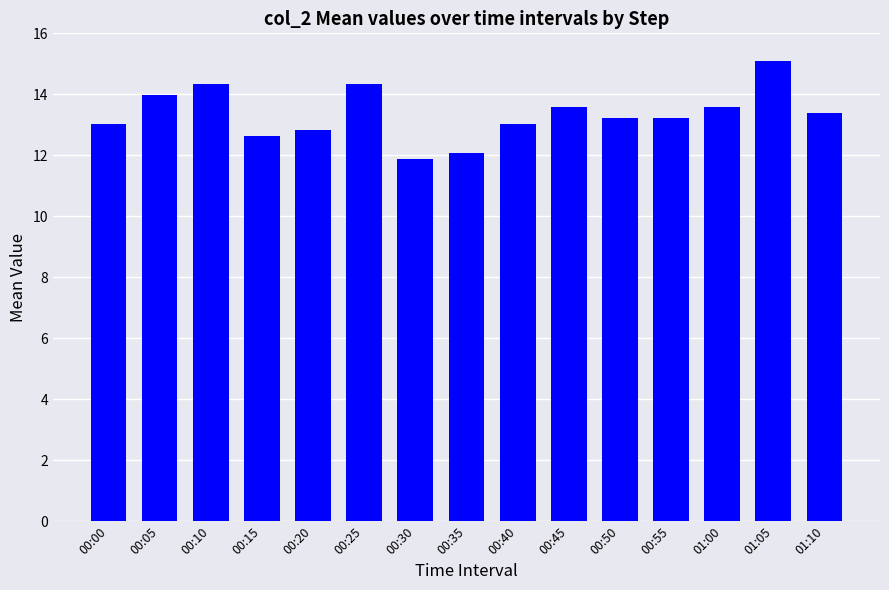

The value at 00:25 is 8.1. True or false?

False